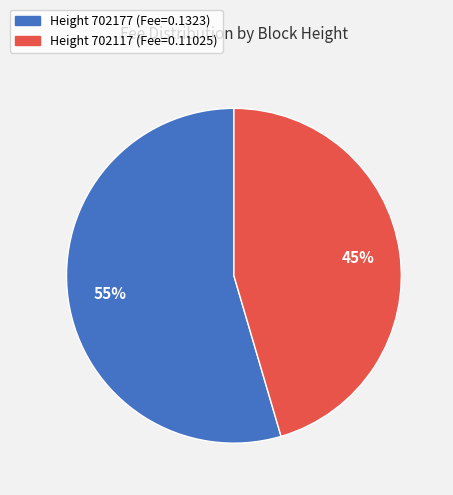

Is there any slice that represents more than half of the pie?

Yes